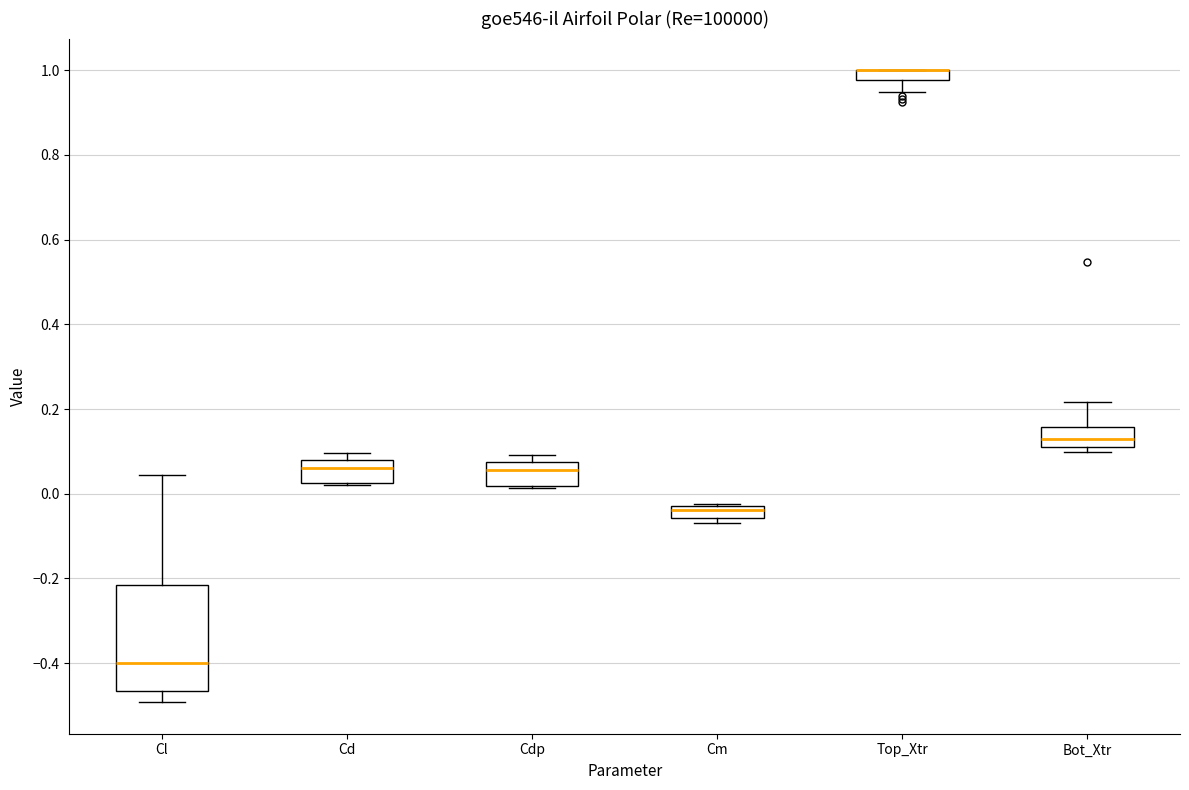

Comparing the boxes themselves (not the whiskers), which one is the tallest?

Cl